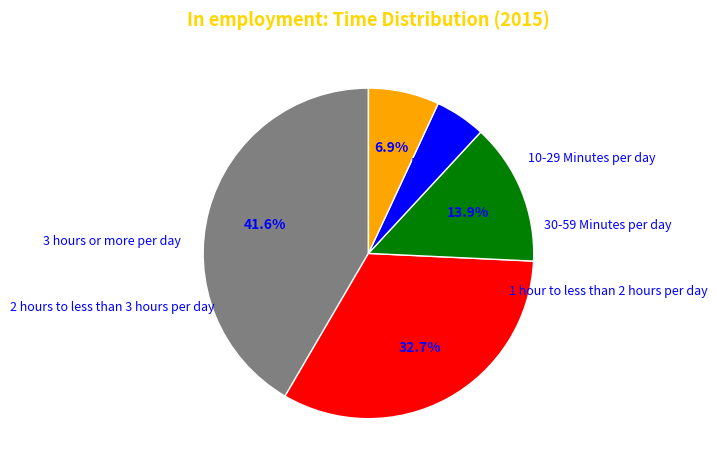

Is there any slice that represents more than half of the pie?

No